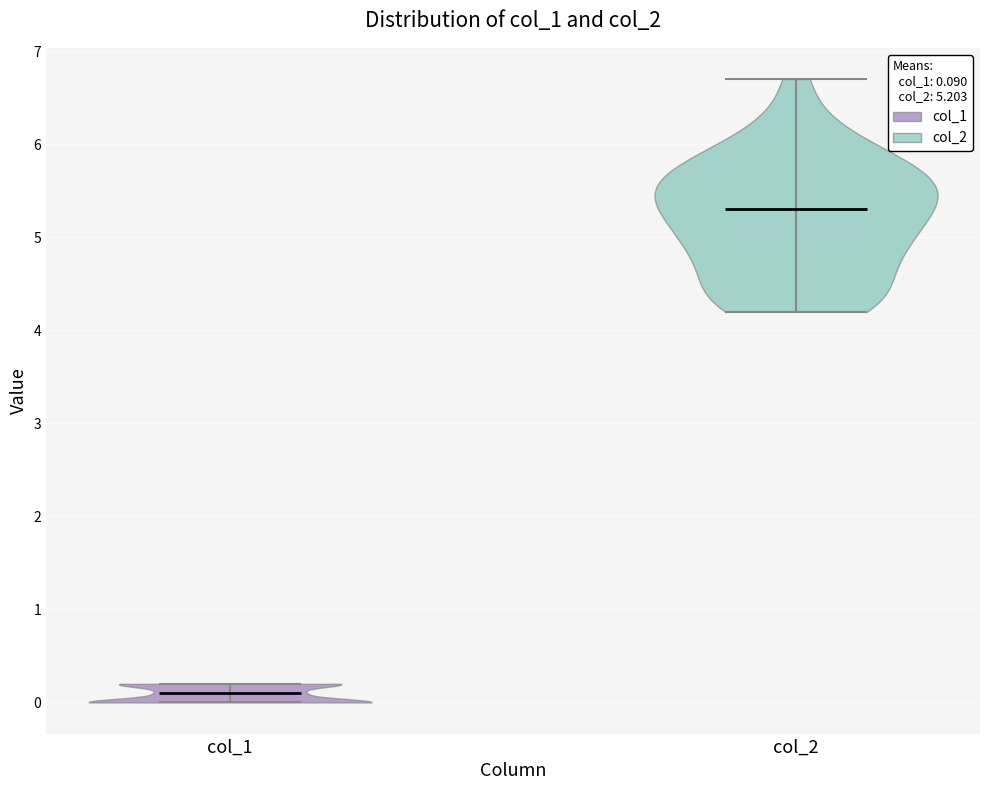

Reading left to right, read every violin against the y-axis: where its median line is, and the lowest and highest points it reaches. The values are not printed on the chart, so give them approximately, as read against the axis.

col_1: median line 0.1, lowest point 0.0, highest point 0.2
col_2: median line 5.3, lowest point 4.2, highest point 6.7